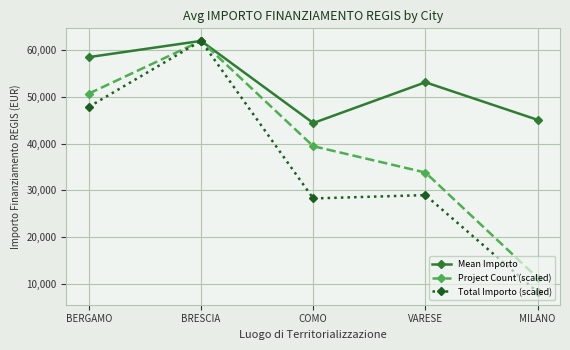

What is the spread (max minus min) of values at MILANO?

36927.8